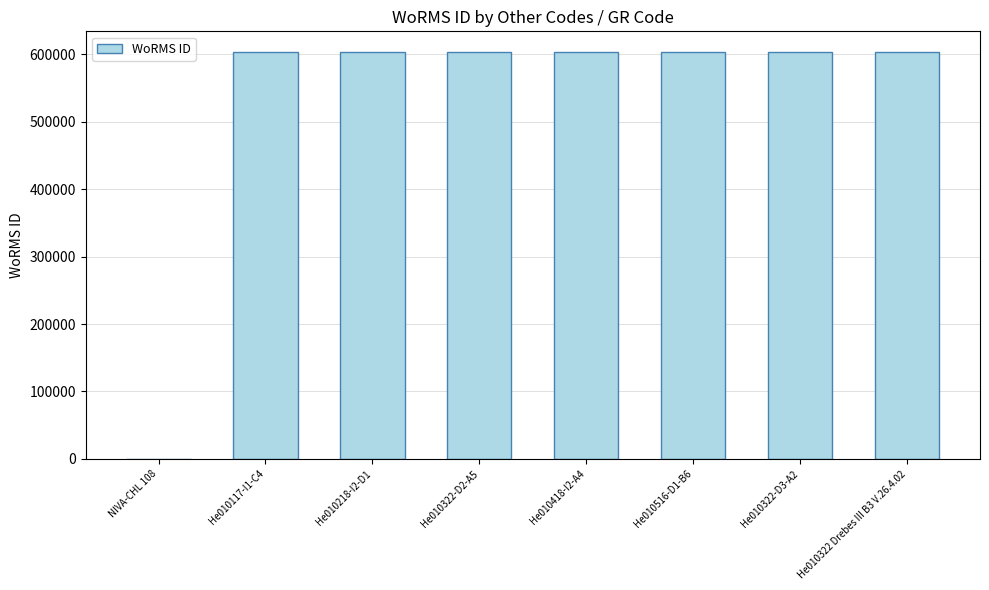

What is the greatest value displayed?

603429